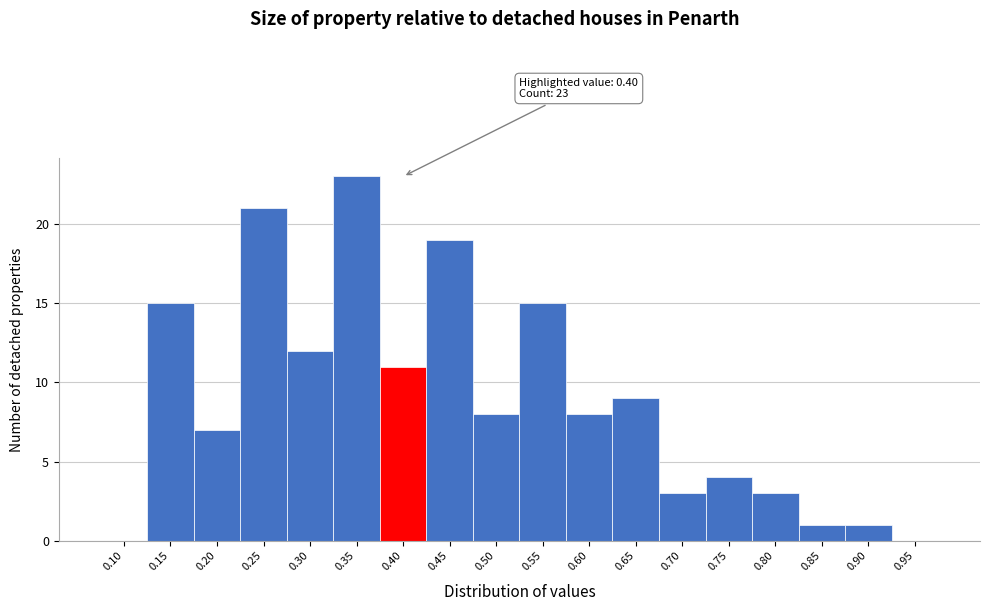

Reading right to left, extract all data points from this chart.

0.95=0	0.90=1	0.85=1	0.80=3	0.75=4	0.70=3	0.65=9	0.60=8	0.55=15	0.50=8	0.45=19	0.40=11	0.35=23	0.30=12	0.25=21	0.20=7	0.15=15	0.10=0